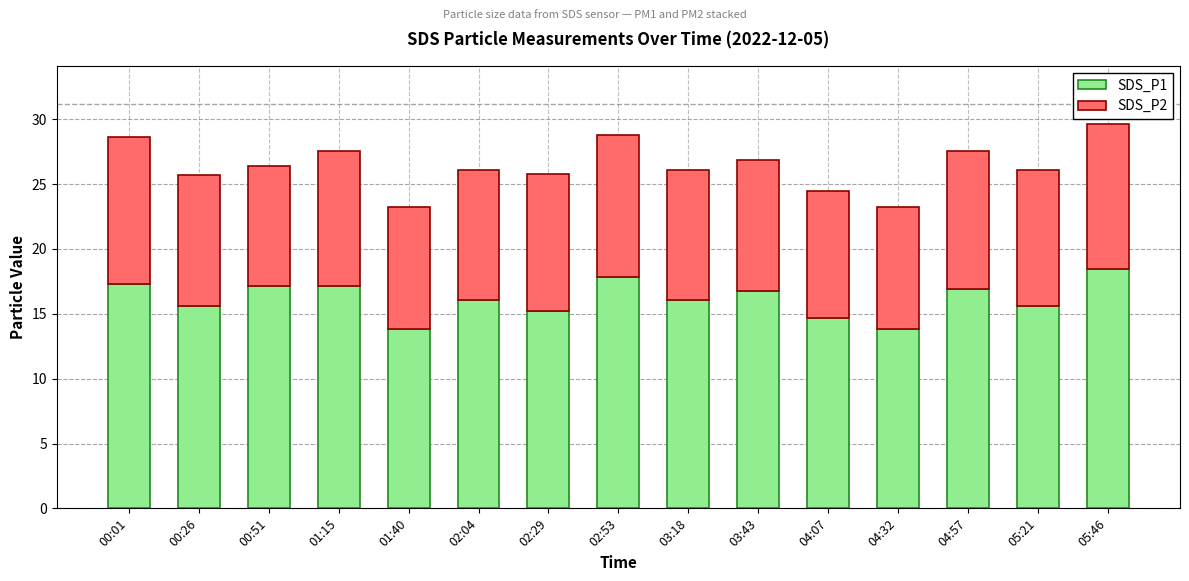

What is the maximum value for SDS_P1?

18.5